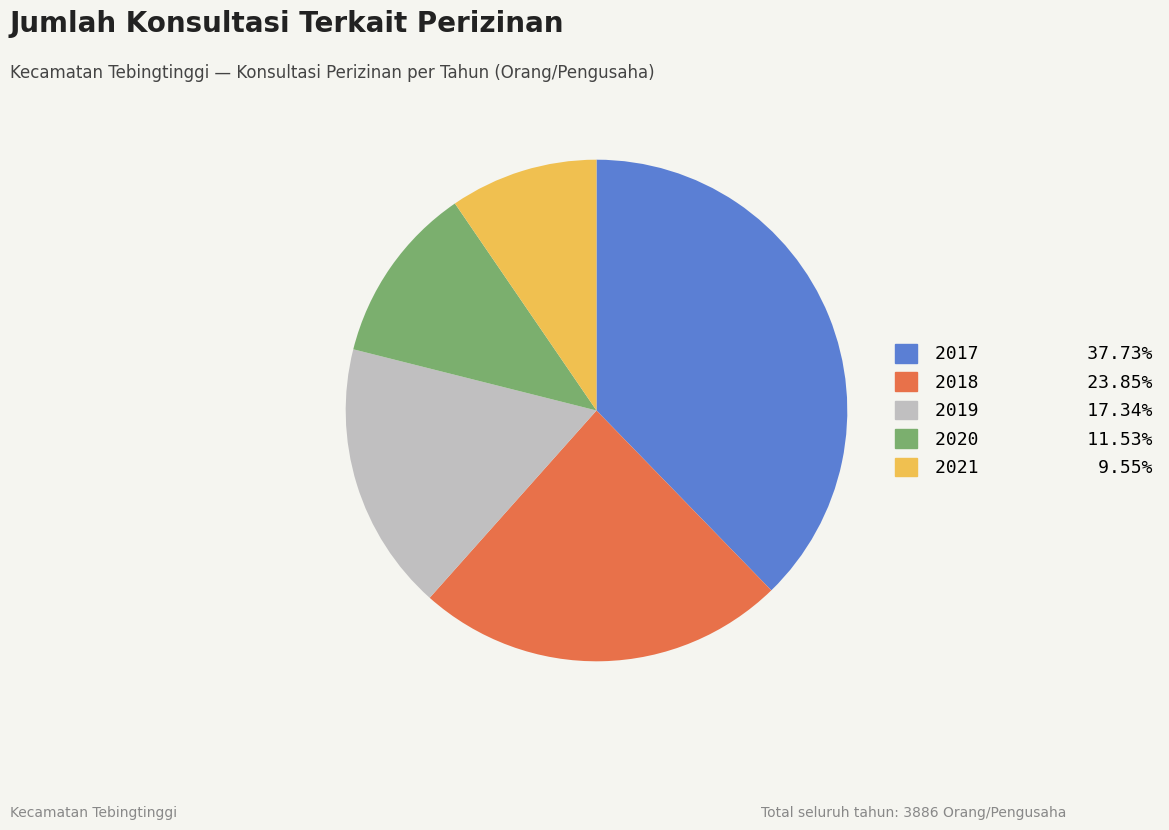

Between 2018 and 2017, which is larger?

2017